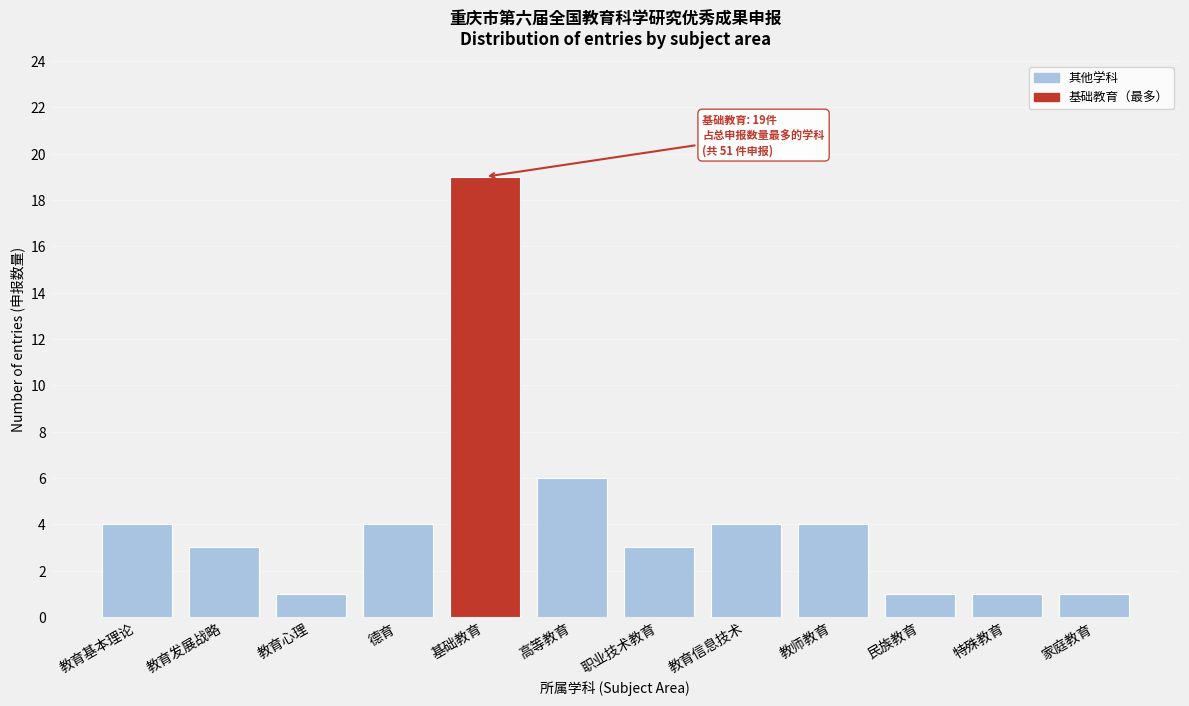

Reading left to right, transcribe all the data shown in this chart.

教育基本理论=4	教育发展战略=3	教育心理=1	德育=4	基础教育=19	高等教育=6	职业技术教育=3	教育信息技术=4	教师教育=4	民族教育=1	特殊教育=1	家庭教育=1